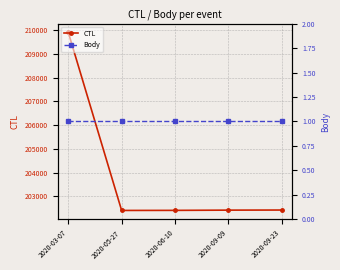

What is the total value across all series at 2020-09-09?

202419